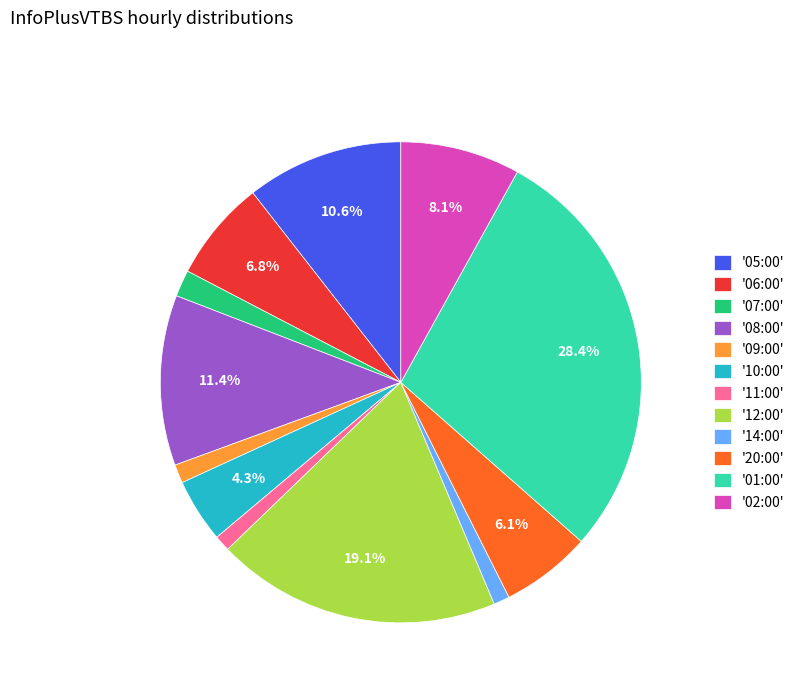

To the nearest percent, what is the average slice percentage?

8%